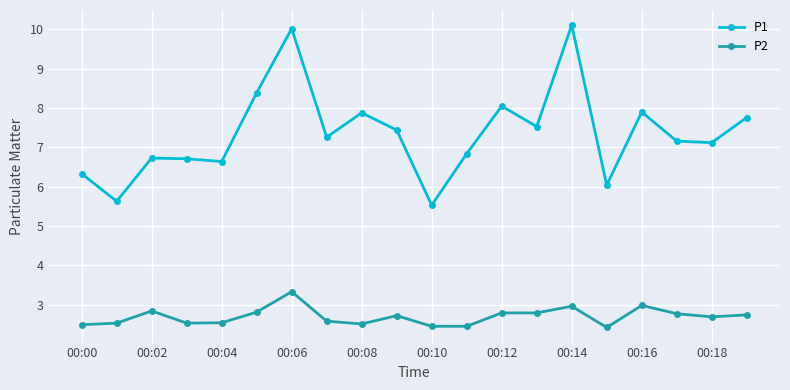

What is the highest value of the P1 series?

10.1